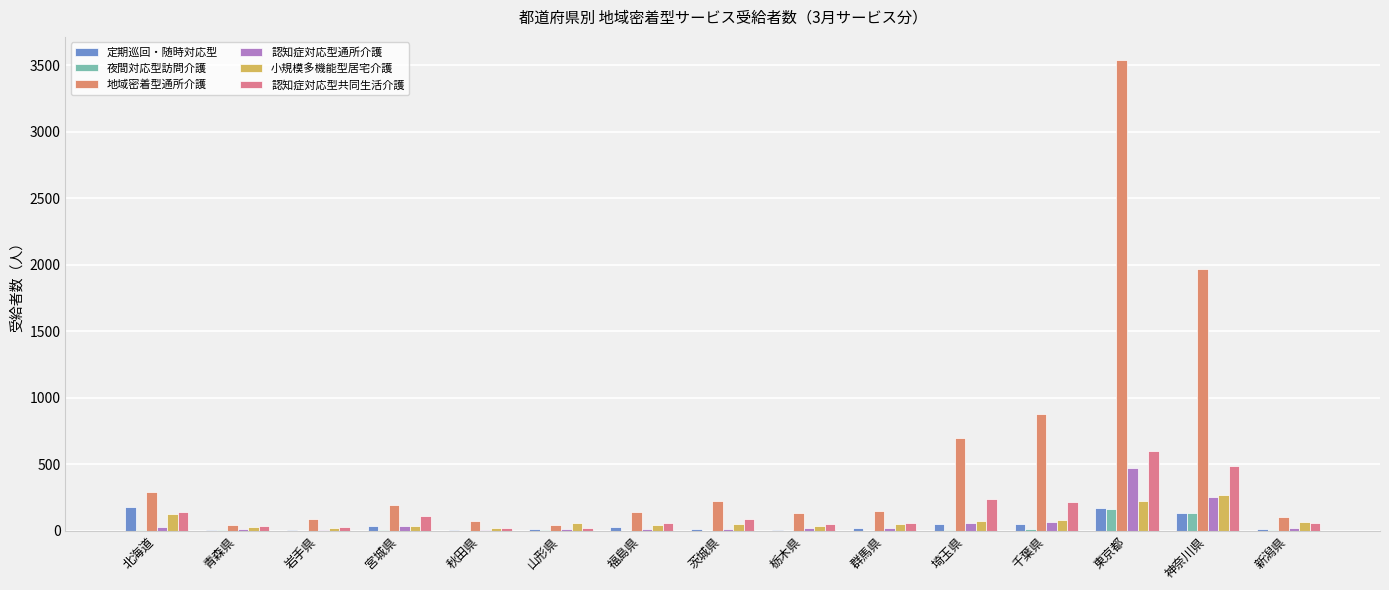

Is it true that 認知症対応型共同生活介護 equals 9 at 山形県?

False